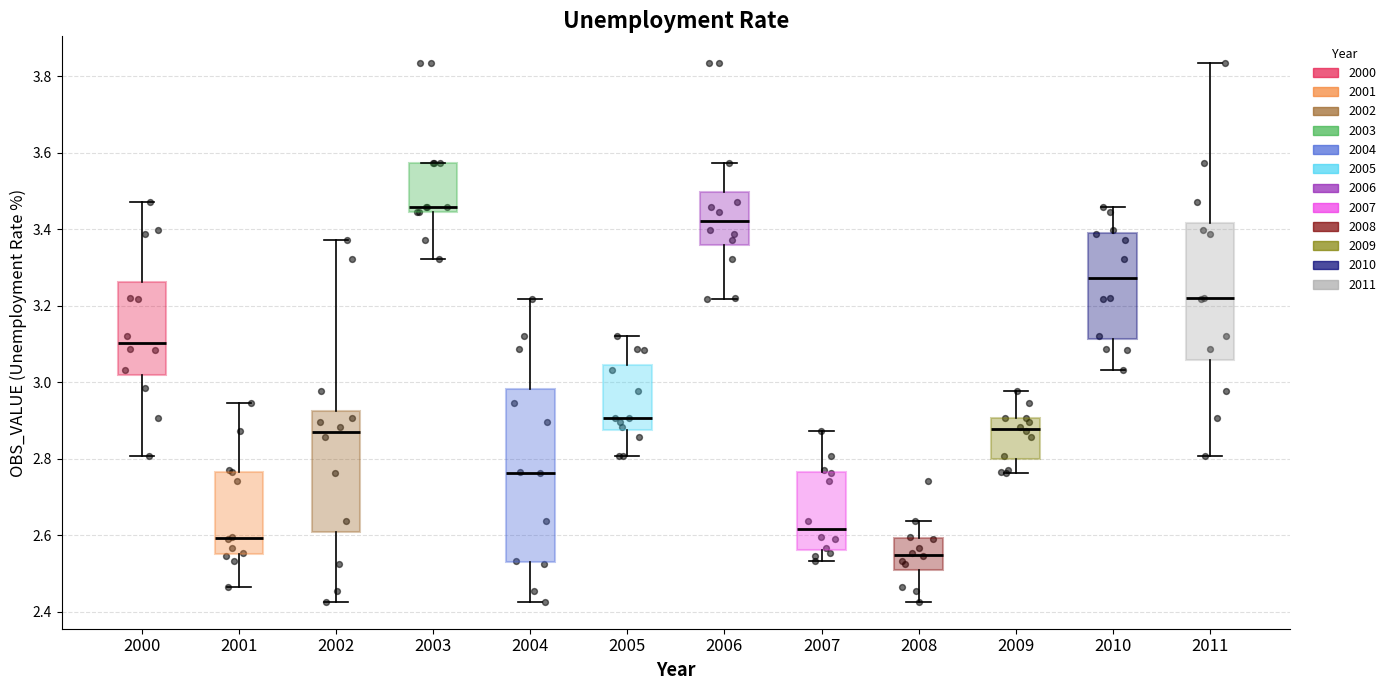

Where does the upper whisker of the box at x = 2001 end on the y-axis? The values are not printed on the chart, so give them approximately, as read against the axis.

2.94